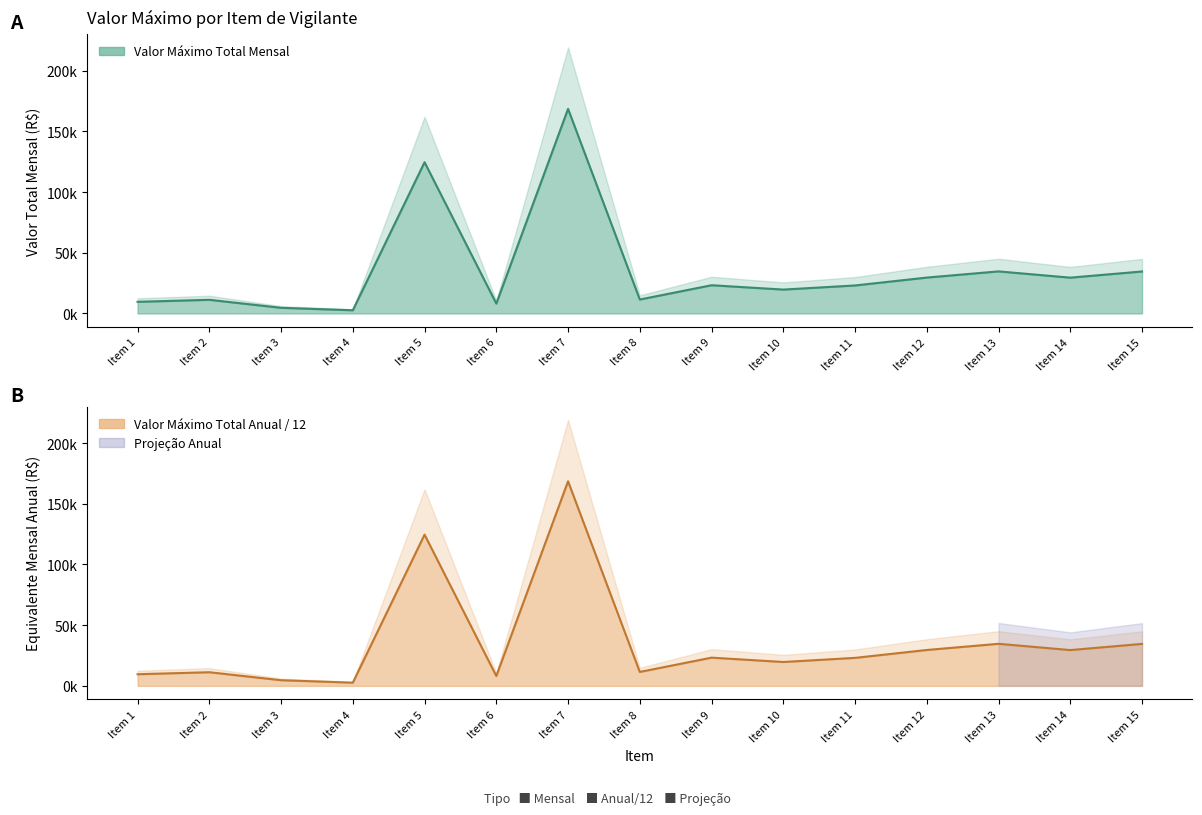

Reading right to left, list all the values displayed in this chart.

Valor Máximo Total Mensal: 34573.9	29490.2	34653.0	29558.9	23060.9	19671.3	23252.8	11476.2	168543.6	8123.6	124598.8	2625.2	4651.1	11234.3	9582.0
Valor Máximo Total Anual: 34573.9	29490.2	34653.0	29558.9	23060.9	19671.3	23252.8	11476.2	168543.6	8123.6	124598.8	2625.2	4651.1	11234.3	9582.0